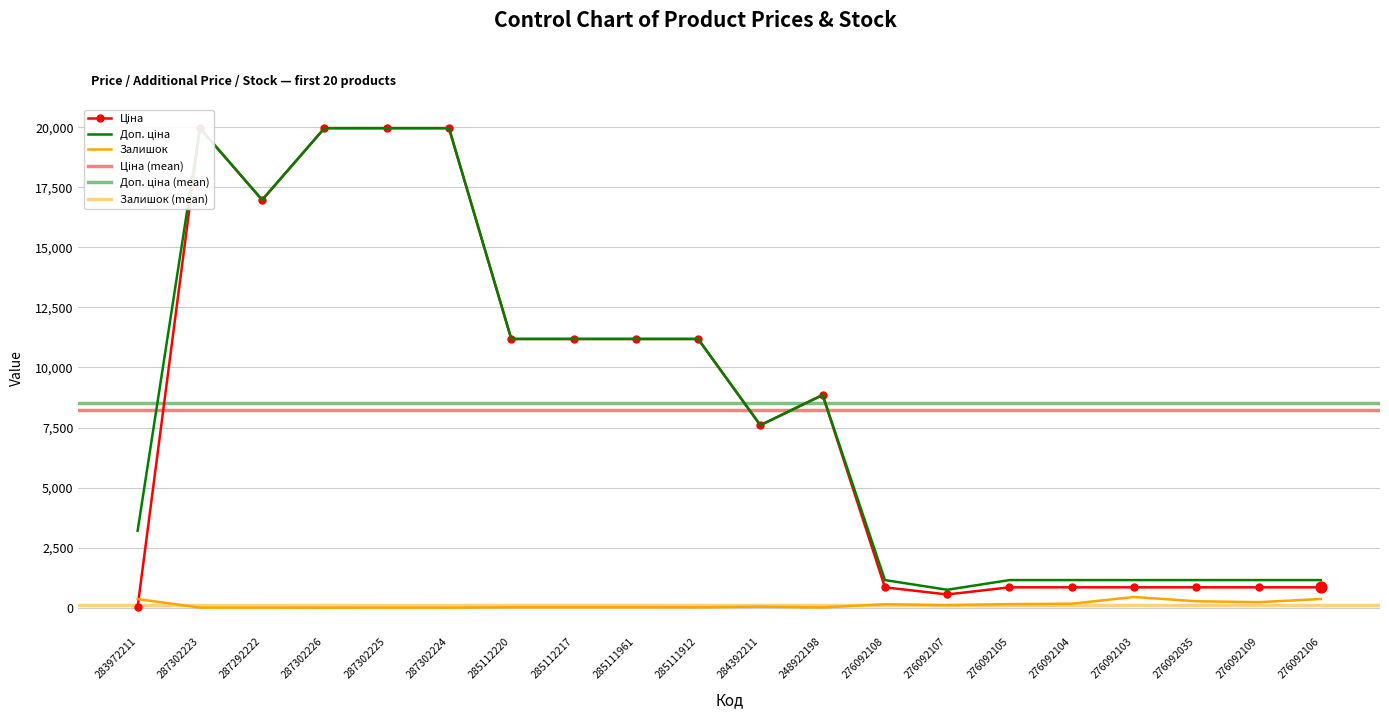

Is the value of Залишок at 276092108 greater than the value of Ціна at 285112220?

No